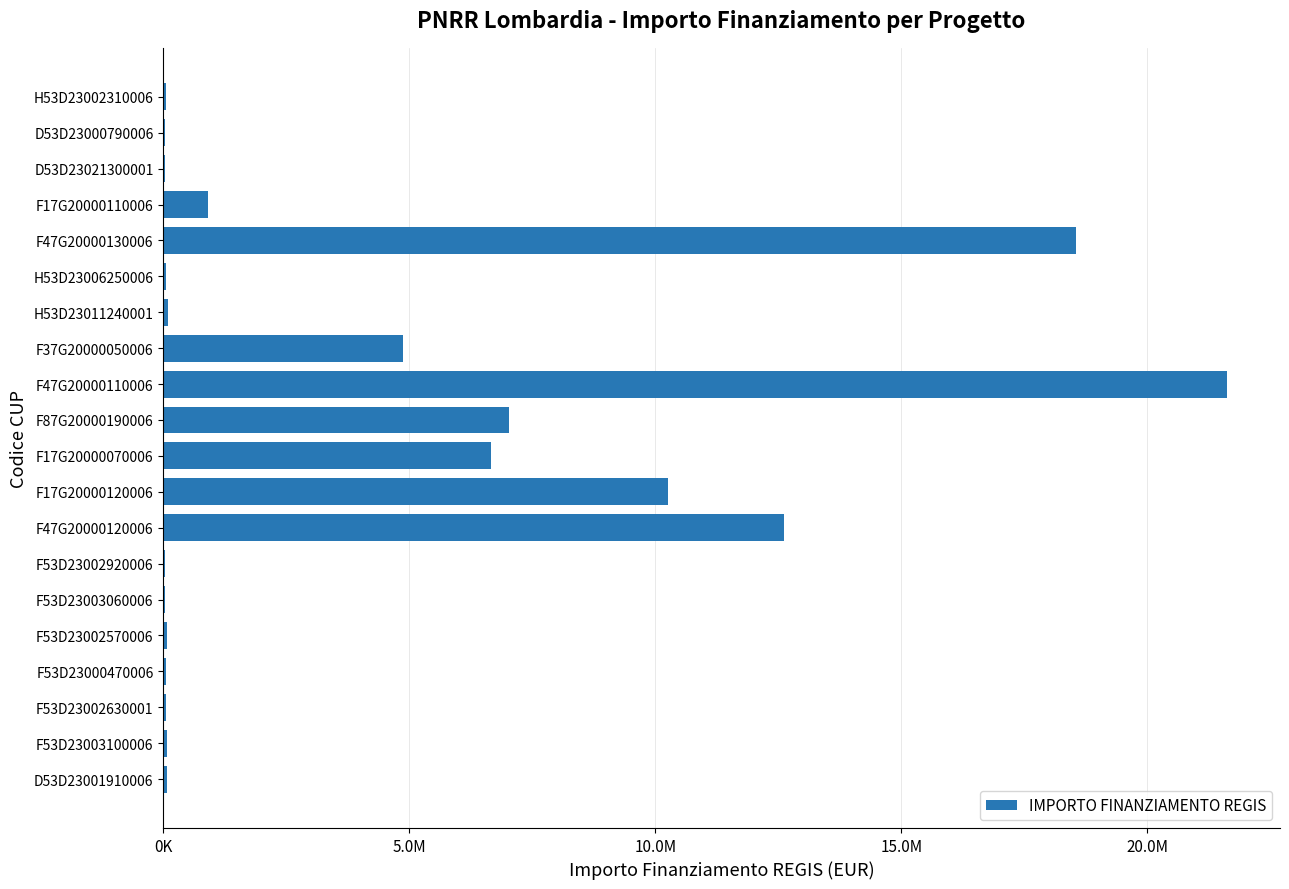

Count the number of data series in this chart.

1